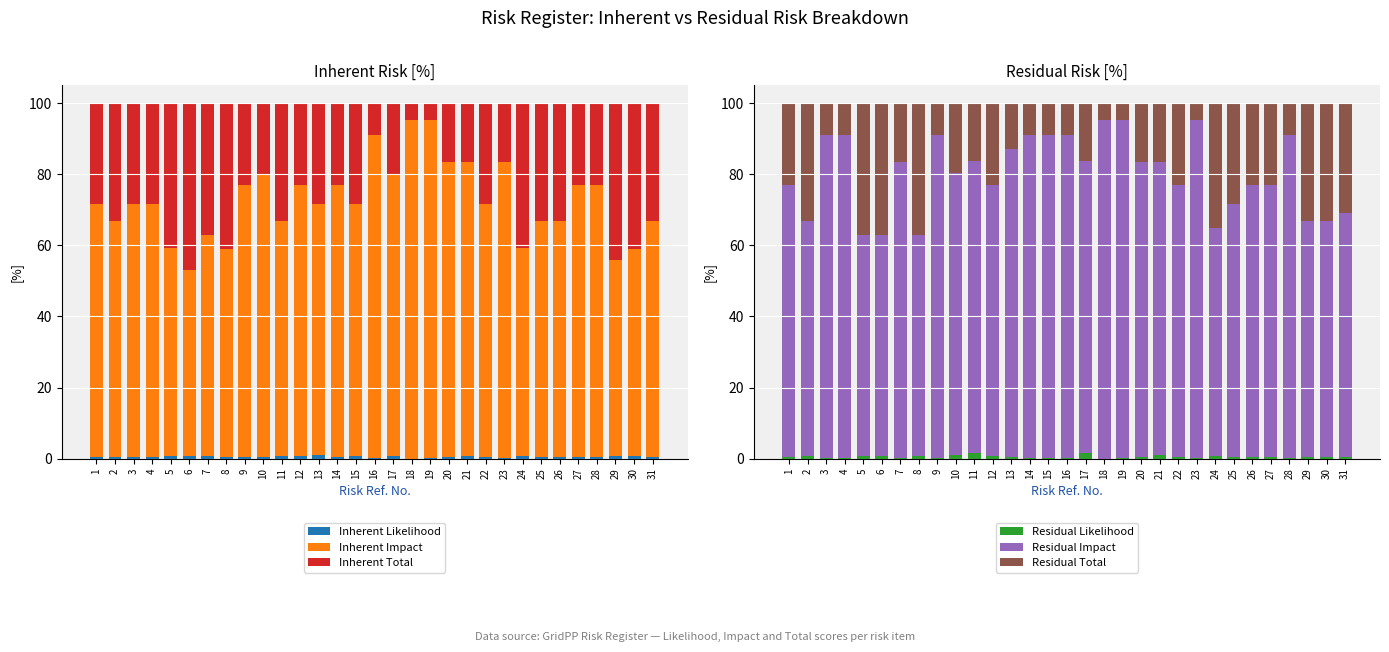

At 8, list the series in order from smallest to largest.

Inherent Likelihood, Residual Likelihood, Residual Total, Inherent Total, Inherent Impact, Residual Impact